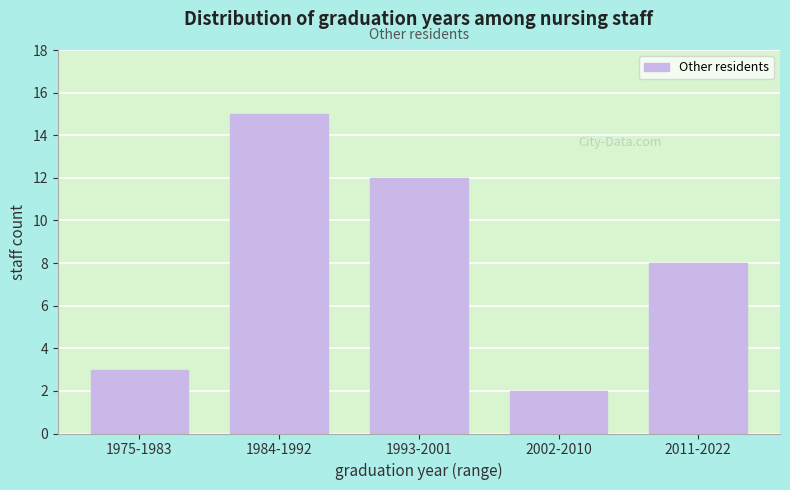

Reading right to left, list all the values displayed in this chart.

8	2	12	15	3